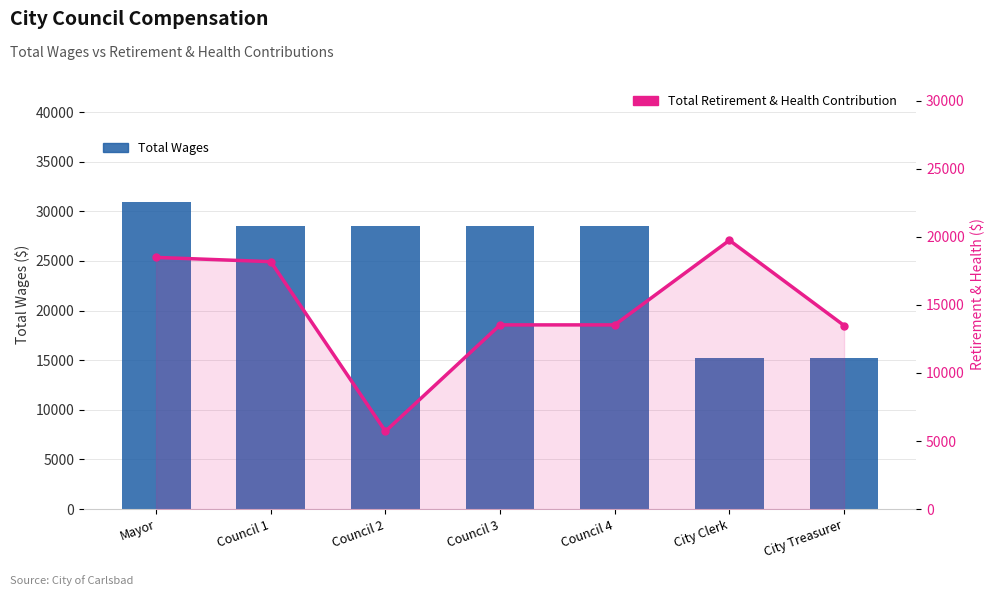

At which category is the sum across all series the highest?

Mayor